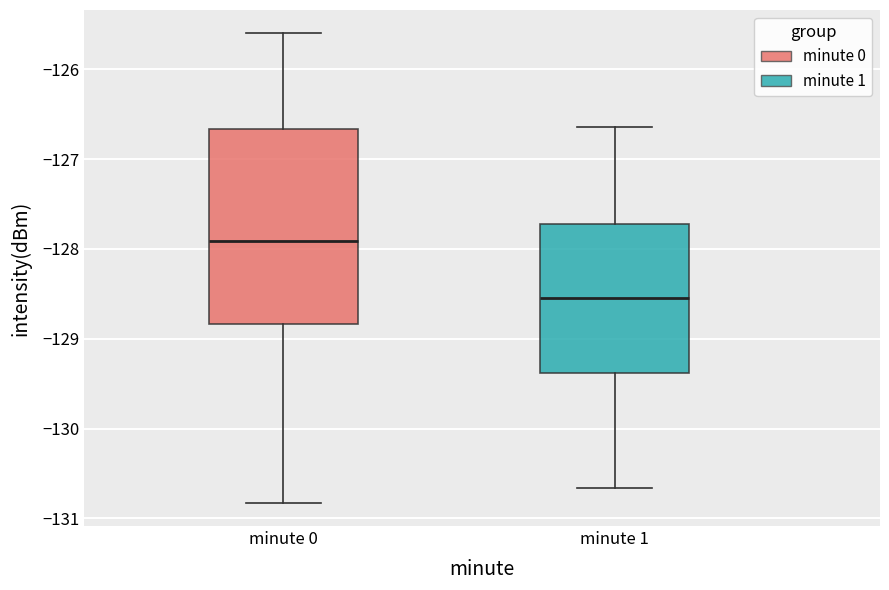

Which box has the lowest median line?

minute 1